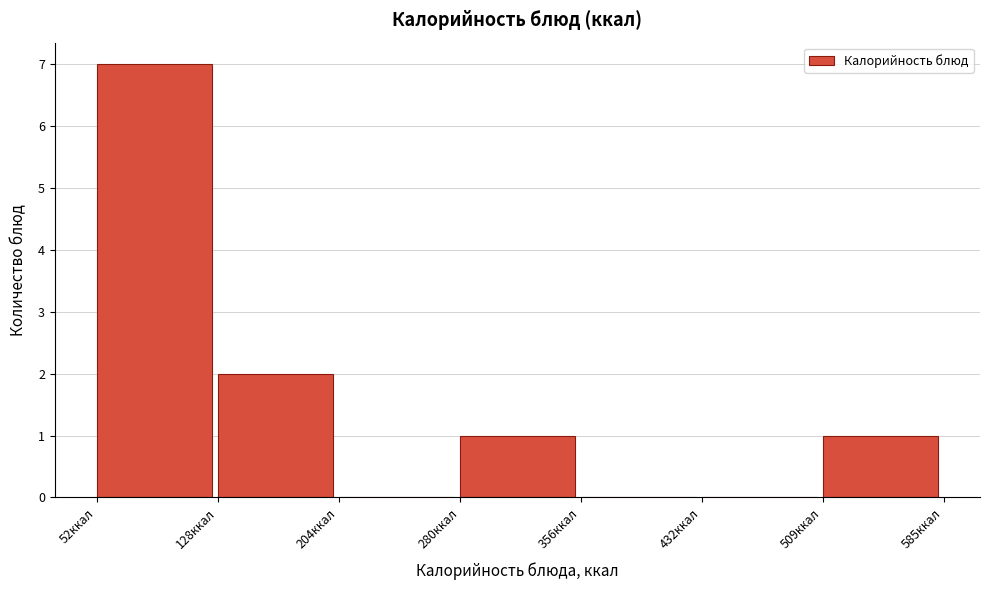

Which range on the x-axis has the tallest bar?

50 to 130